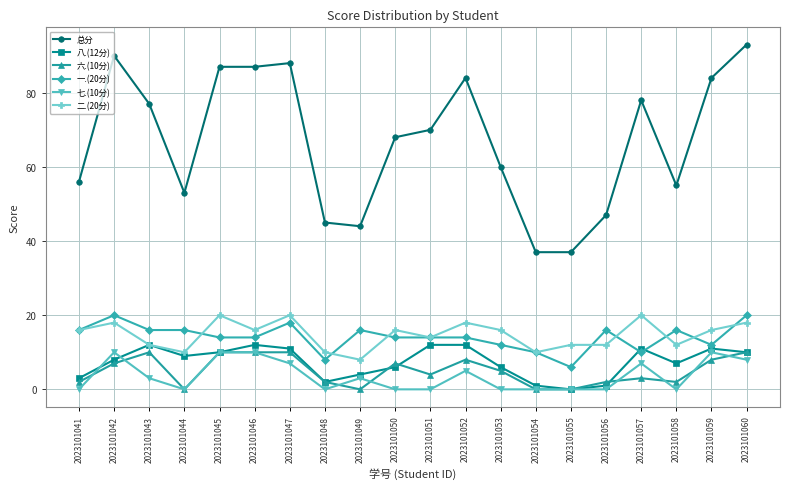

The value of 八.(12分) at 2023101042 is 12. True or false?

False